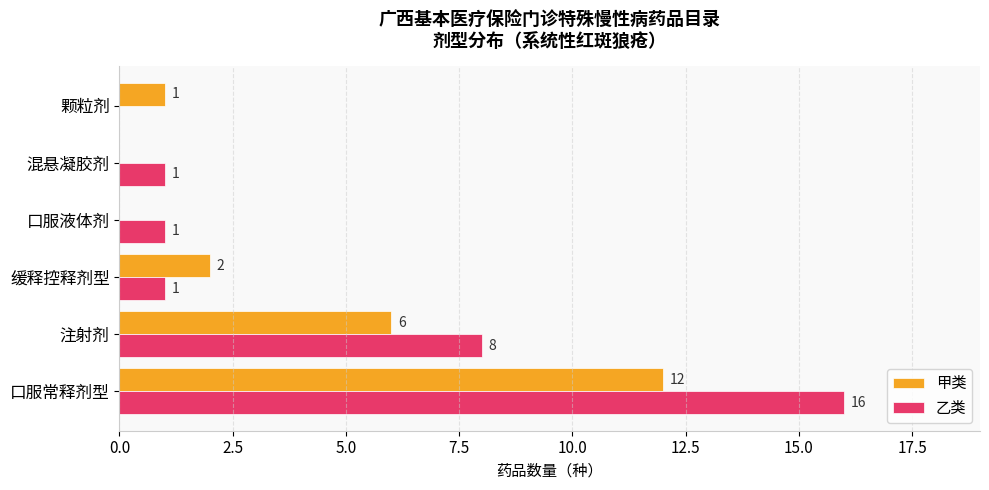

Which series has the largest total across all categories?

乙类